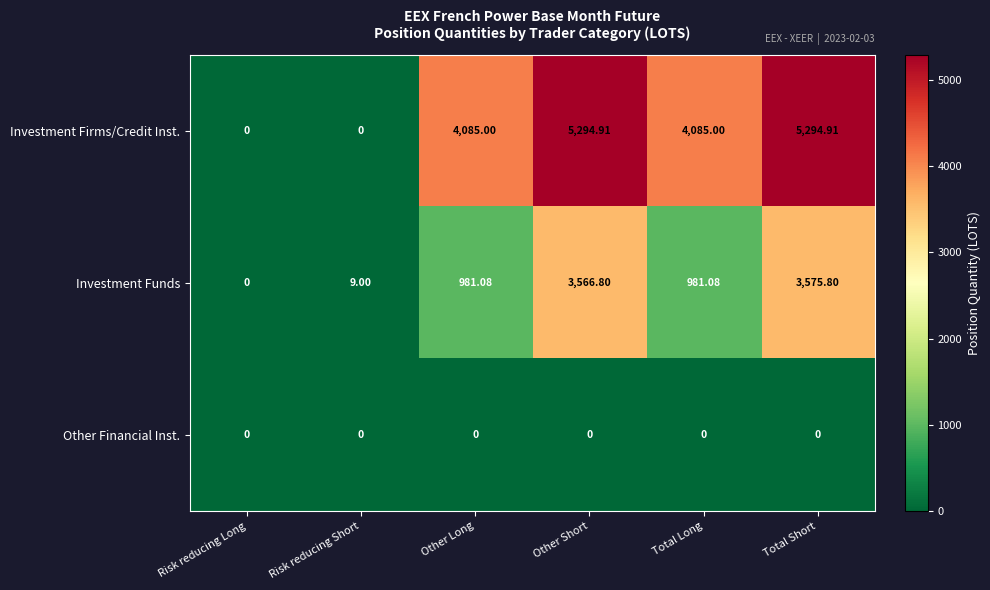

Which series has the widest spread of values?

Investment Firms/Credit Inst.